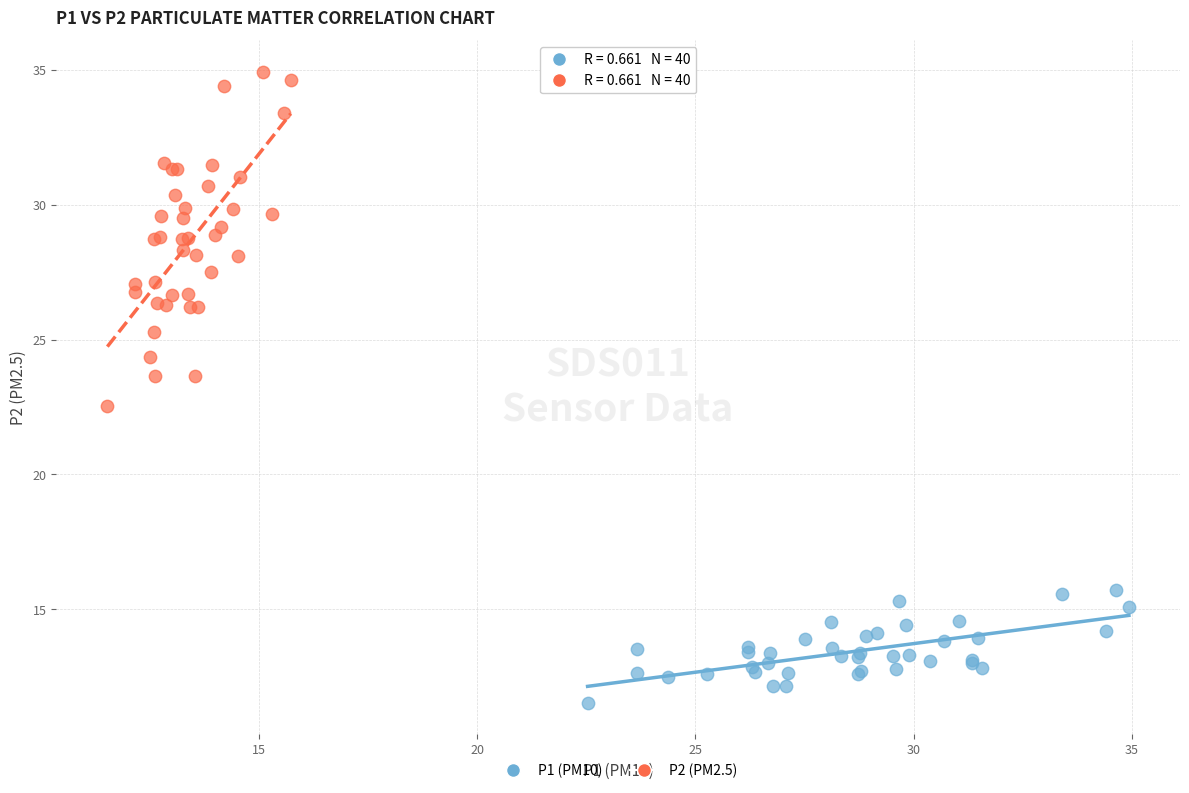

Which series has the widest spread of Y values?

P2 (PM2.5)